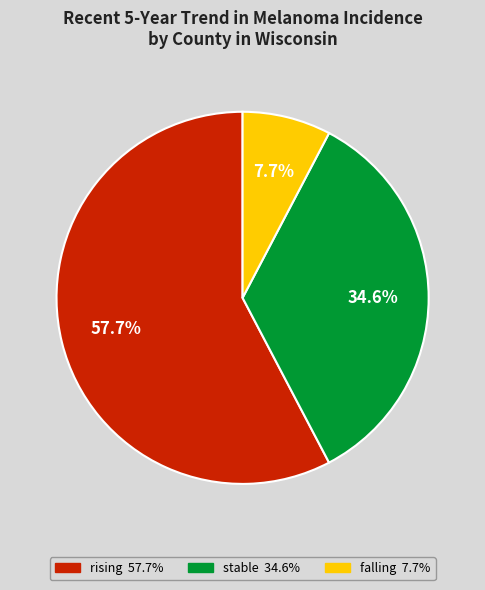

To the nearest percent, what is the difference between the largest and smallest slice percentages?

50%